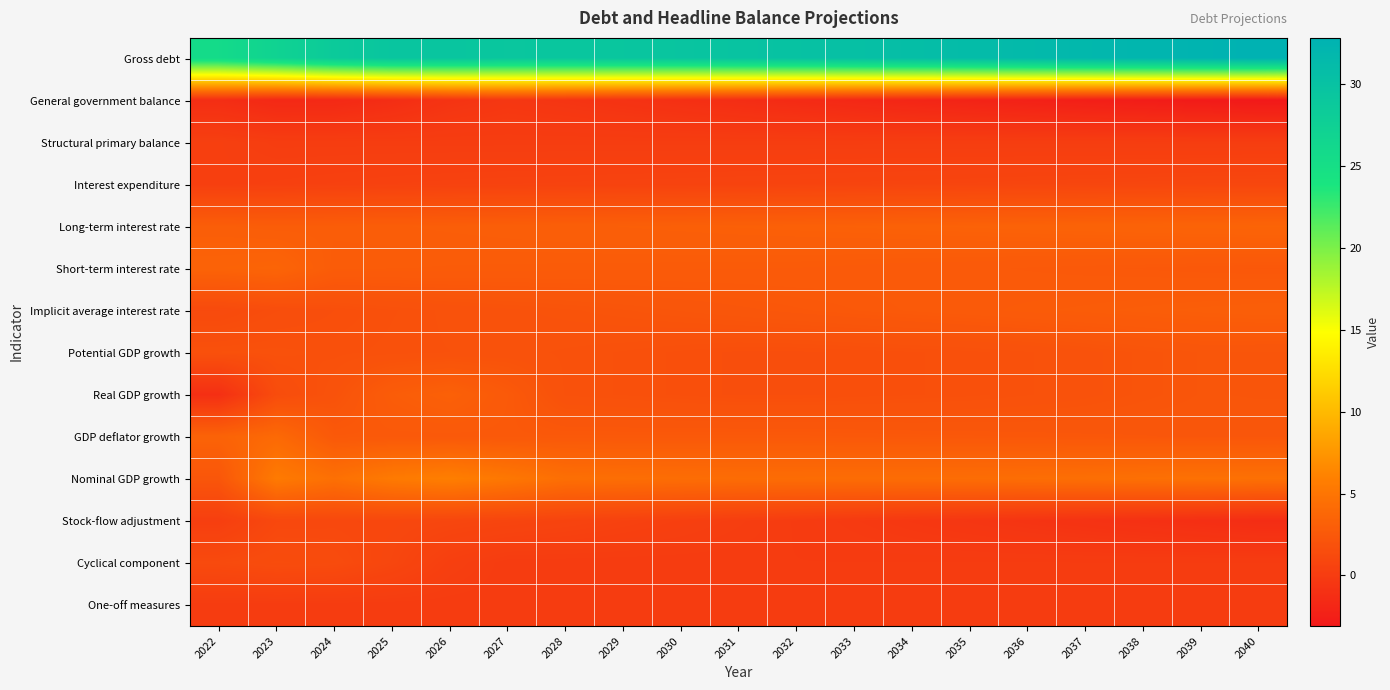

Between 2031 and 2033, which is larger?

2033